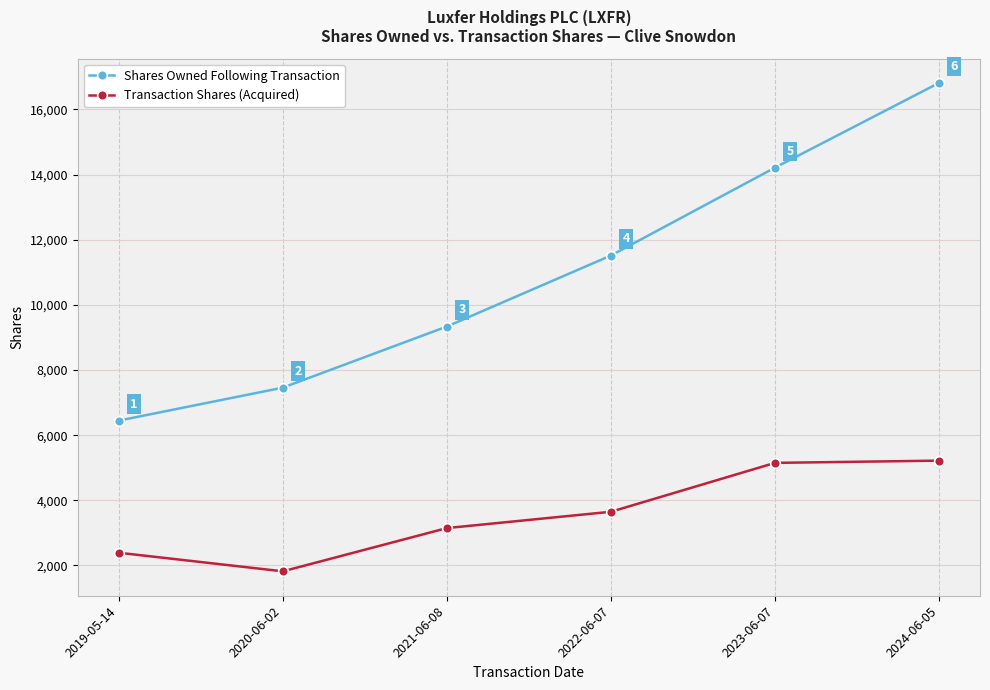

How many lines are shown in the chart?

2